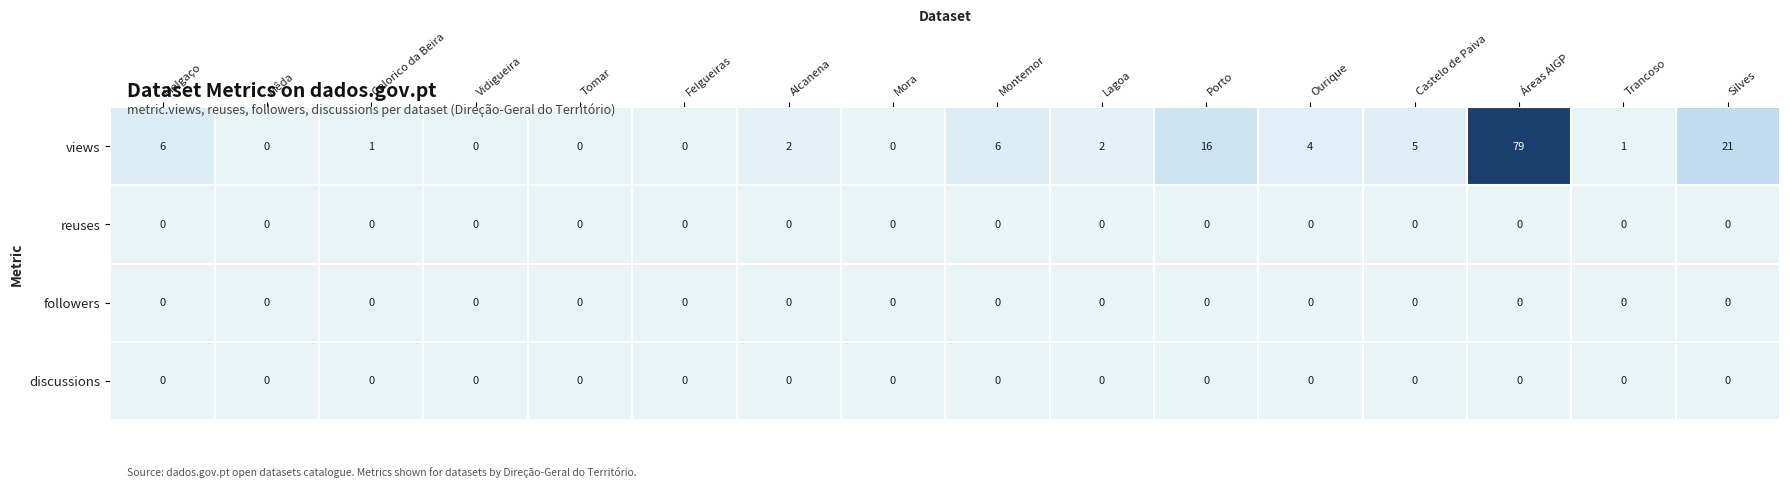

What is the difference between the highest and lowest values at Silves?

21